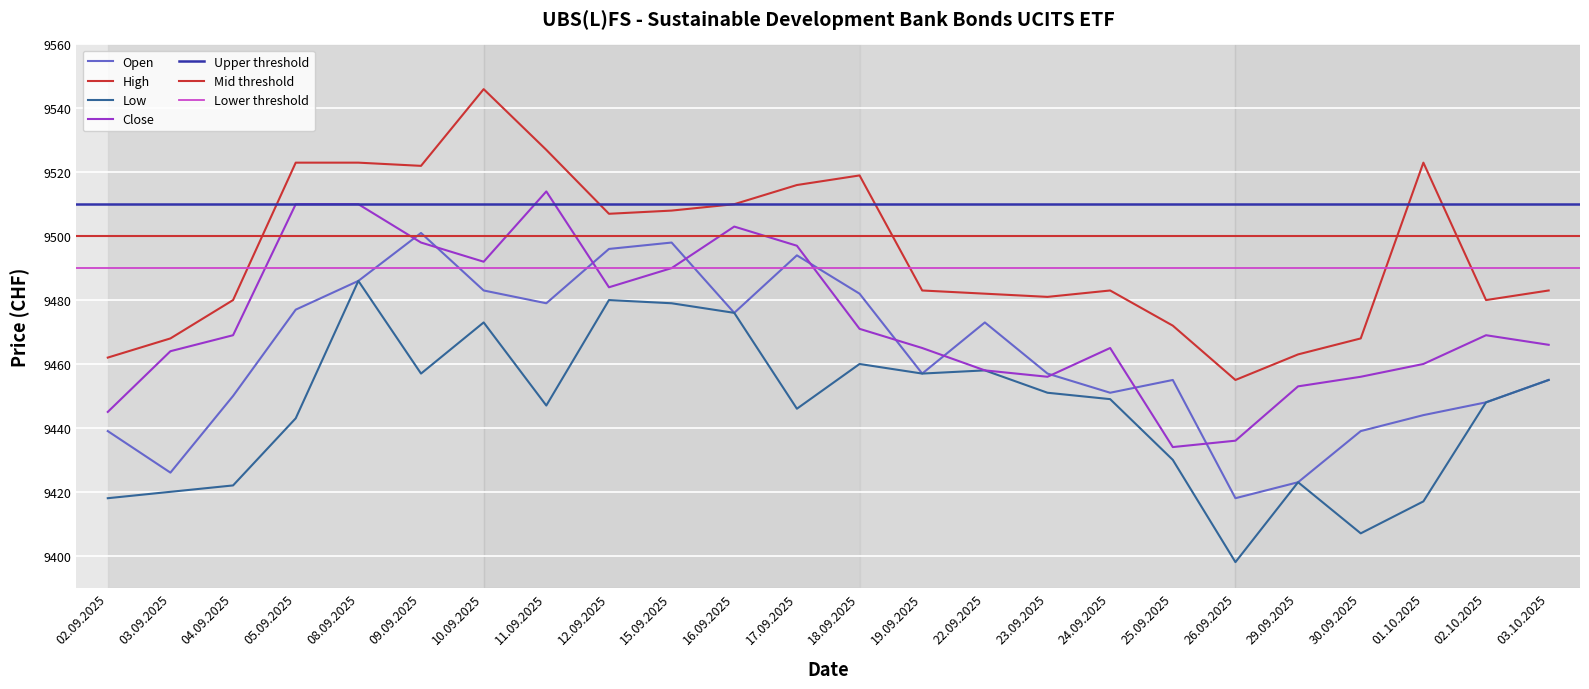

Reading right to left, what are all the values shown in this chart?

Open: 03.10.2025=9455	02.10.2025=9448	01.10.2025=9444	30.09.2025=9439	29.09.2025=9423	26.09.2025=9418	25.09.2025=9455	24.09.2025=9451	23.09.2025=9457	22.09.2025=9473	19.09.2025=9457	18.09.2025=9482	17.09.2025=9494	16.09.2025=9476	15.09.2025=9498	12.09.2025=9496	11.09.2025=9479	10.09.2025=9483	09.09.2025=9501	08.09.2025=9486	05.09.2025=9477	04.09.2025=9450	03.09.2025=9426	02.09.2025=9439
High: 03.10.2025=9483	02.10.2025=9480	01.10.2025=9523	30.09.2025=9468	29.09.2025=9463	26.09.2025=9455	25.09.2025=9472	24.09.2025=9483	23.09.2025=9481	22.09.2025=9482	19.09.2025=9483	18.09.2025=9519	17.09.2025=9516	16.09.2025=9510	15.09.2025=9508	12.09.2025=9507	11.09.2025=9527	10.09.2025=9546	09.09.2025=9522	08.09.2025=9523	05.09.2025=9523	04.09.2025=9480	03.09.2025=9468	02.09.2025=9462
Low: 03.10.2025=9455	02.10.2025=9448	01.10.2025=9417	30.09.2025=9407	29.09.2025=9423	26.09.2025=9398	25.09.2025=9430	24.09.2025=9449	23.09.2025=9451	22.09.2025=9458	19.09.2025=9457	18.09.2025=9460	17.09.2025=9446	16.09.2025=9476	15.09.2025=9479	12.09.2025=9480	11.09.2025=9447	10.09.2025=9473	09.09.2025=9457	08.09.2025=9486	05.09.2025=9443	04.09.2025=9422	03.09.2025=9420	02.09.2025=9418
Close: 03.10.2025=9466	02.10.2025=9469	01.10.2025=9460	30.09.2025=9456	29.09.2025=9453	26.09.2025=9436	25.09.2025=9434	24.09.2025=9465	23.09.2025=9456	22.09.2025=9458	19.09.2025=9465	18.09.2025=9471	17.09.2025=9497	16.09.2025=9503	15.09.2025=9490	12.09.2025=9484	11.09.2025=9514	10.09.2025=9492	09.09.2025=9498	08.09.2025=9510	05.09.2025=9510	04.09.2025=9469	03.09.2025=9464	02.09.2025=9445